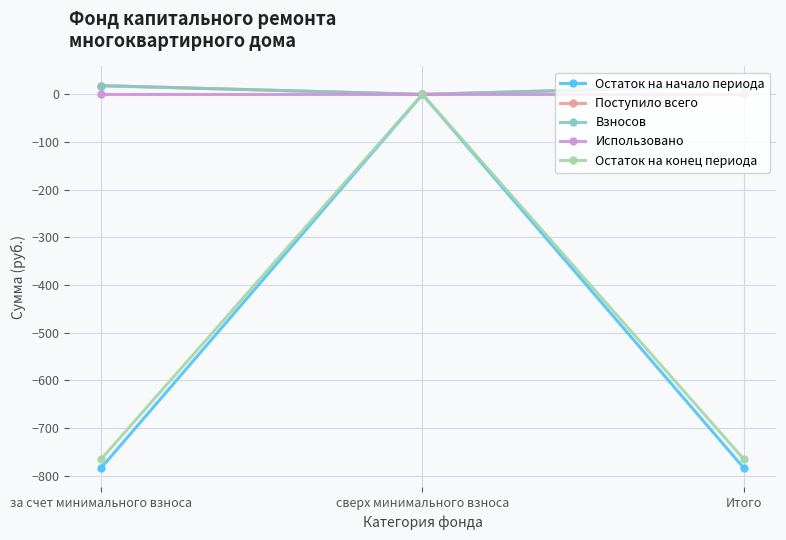

Count the number of data series in this chart.

5